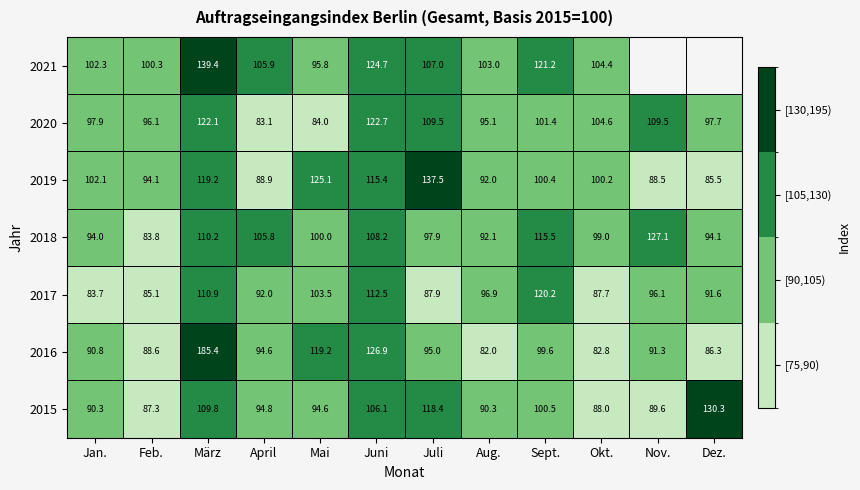

The 2015 series shows 88.0 at Okt.. True or false?

True